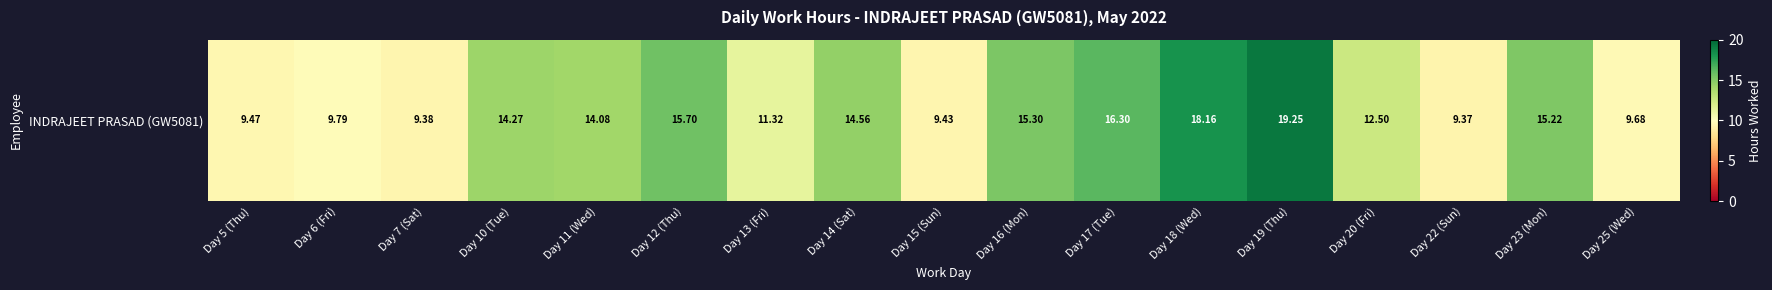

Rank the categories by value from lowest to highest.

Day 22 (Sun), Day 7 (Sat), Day 15 (Sun), Day 5 (Thu), Day 25 (Wed), Day 6 (Fri), Day 13 (Fri), Day 20 (Fri), Day 11 (Wed), Day 10 (Tue), Day 14 (Sat), Day 23 (Mon), Day 16 (Mon), Day 12 (Thu), Day 17 (Tue), Day 18 (Wed), Day 19 (Thu)